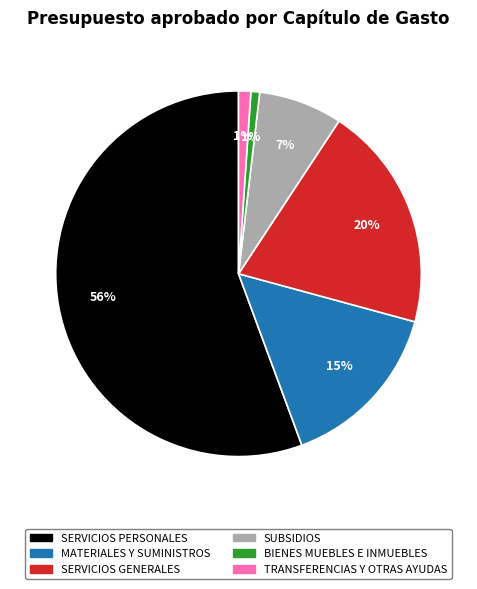

To the nearest percent, what is the average slice percentage?

17%